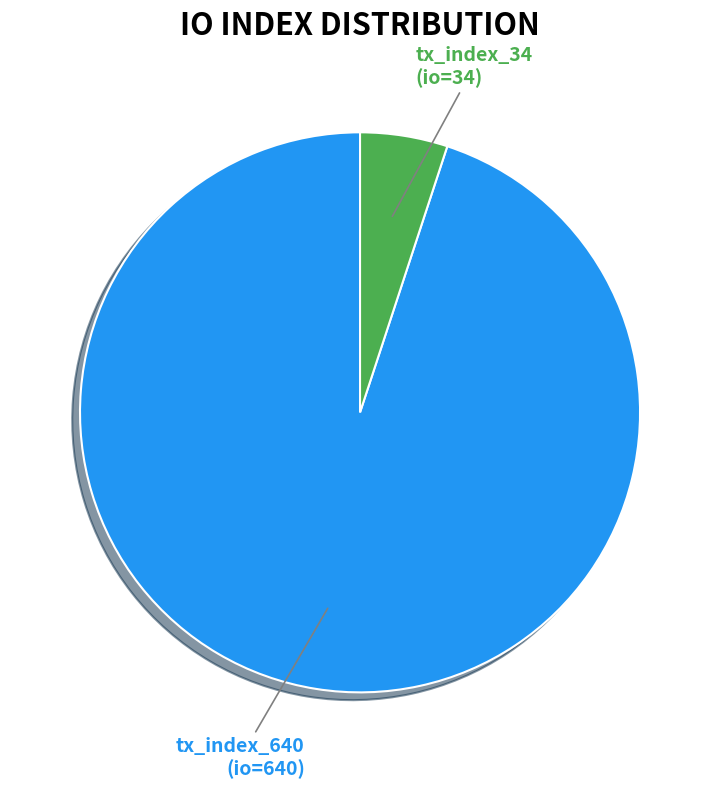

Is there any slice that represents more than half of the pie?

Yes